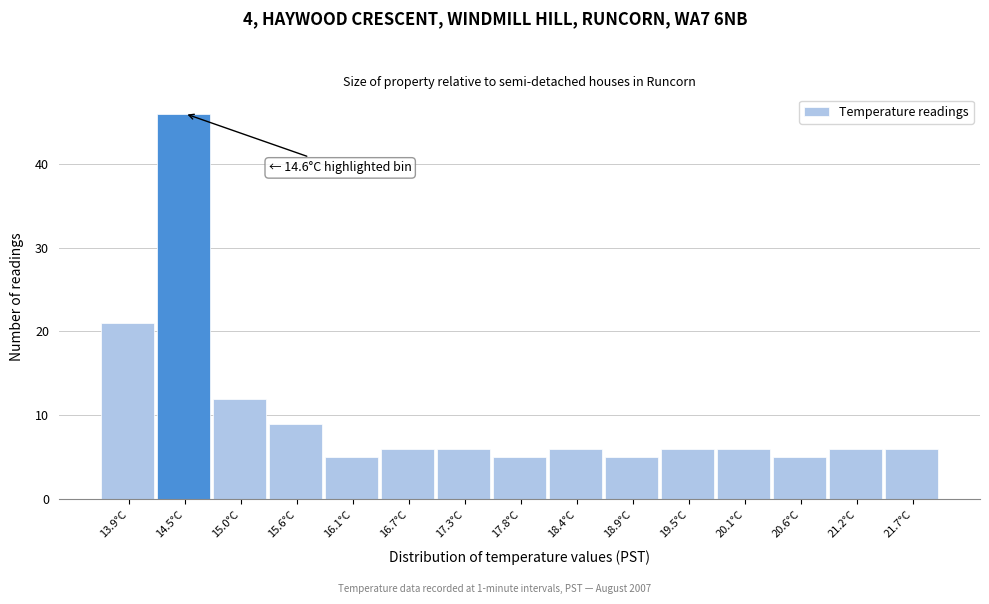

Reading left to right, what are all the values shown in this chart?

21	46	12	9	5	6	6	5	6	5	6	6	5	6	6